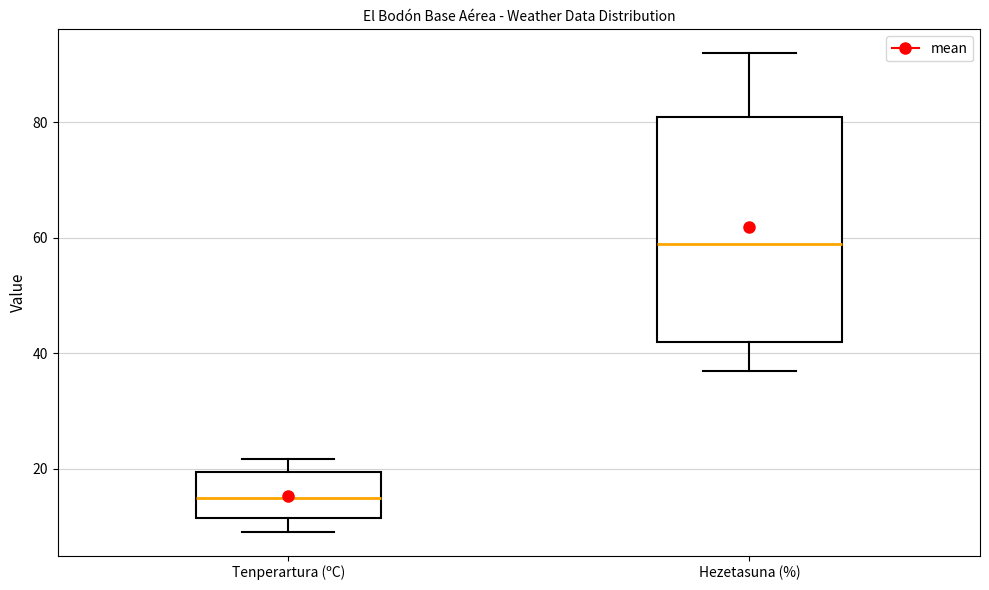

Where does the median line of the box for Hezetasuna (%) sit on the y-axis? The values are not printed on the chart, so give them approximately, as read against the axis.

60